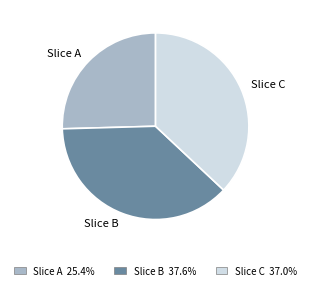

Which category has the smallest portion of the pie?

Slice A